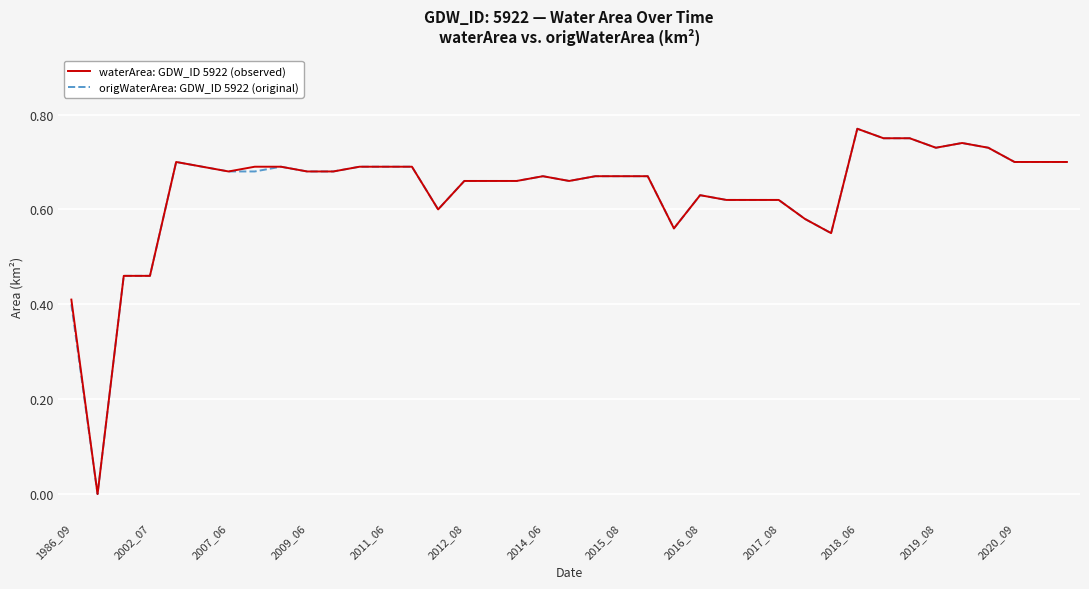

True or false: origWaterArea: GDW_ID 5922 (original) and waterArea: GDW_ID 5922 (observed) intersect in this chart.

False